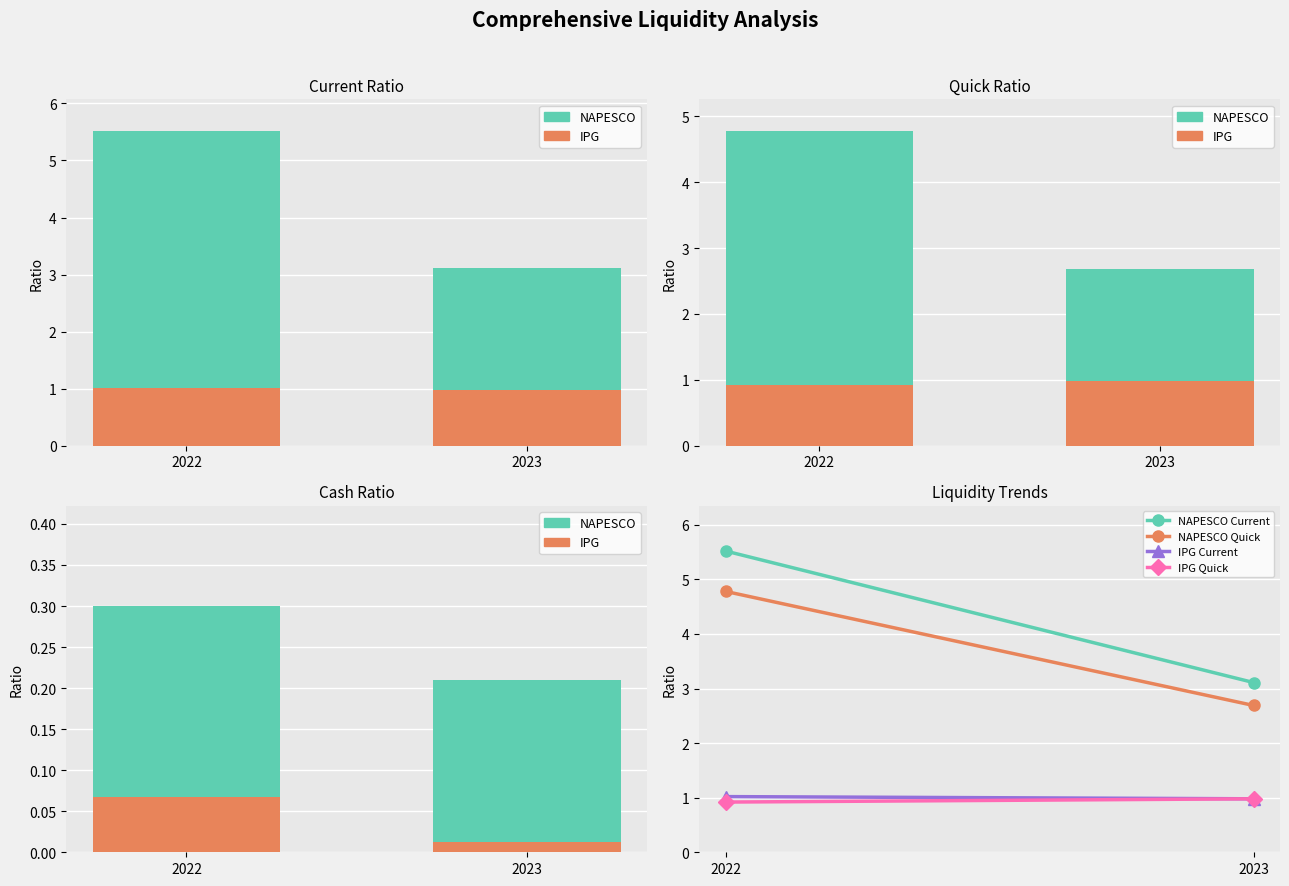

Count the IPG values in the range 0 to 1.

2